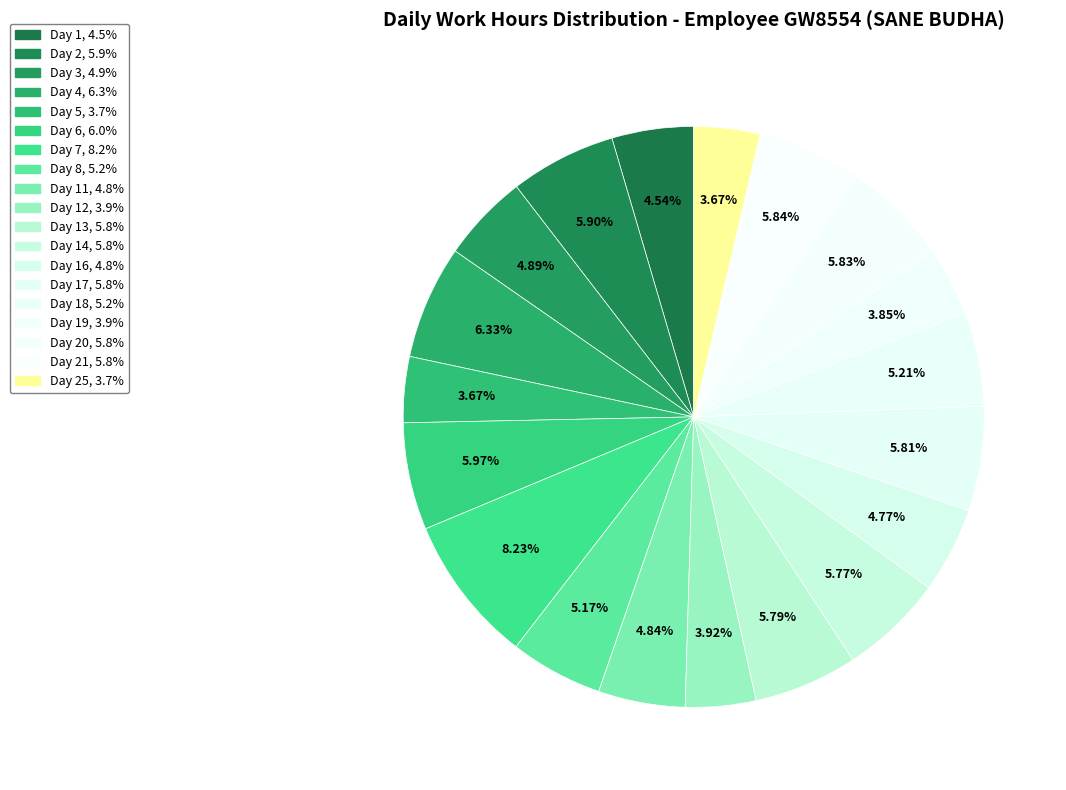

How many segments does this pie chart have?

19